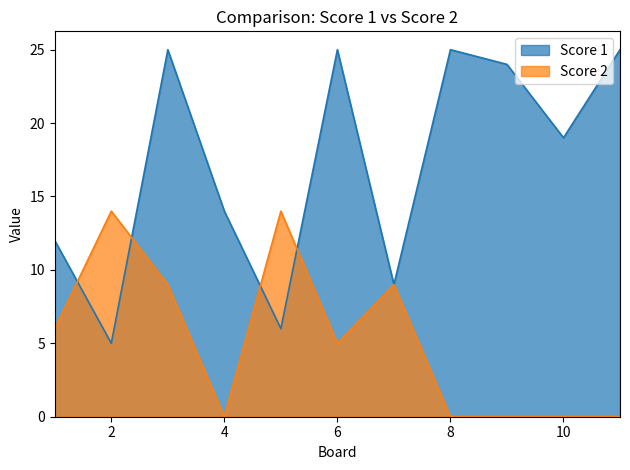

What is the value of the Score 1 point at the 5th from the left?

6